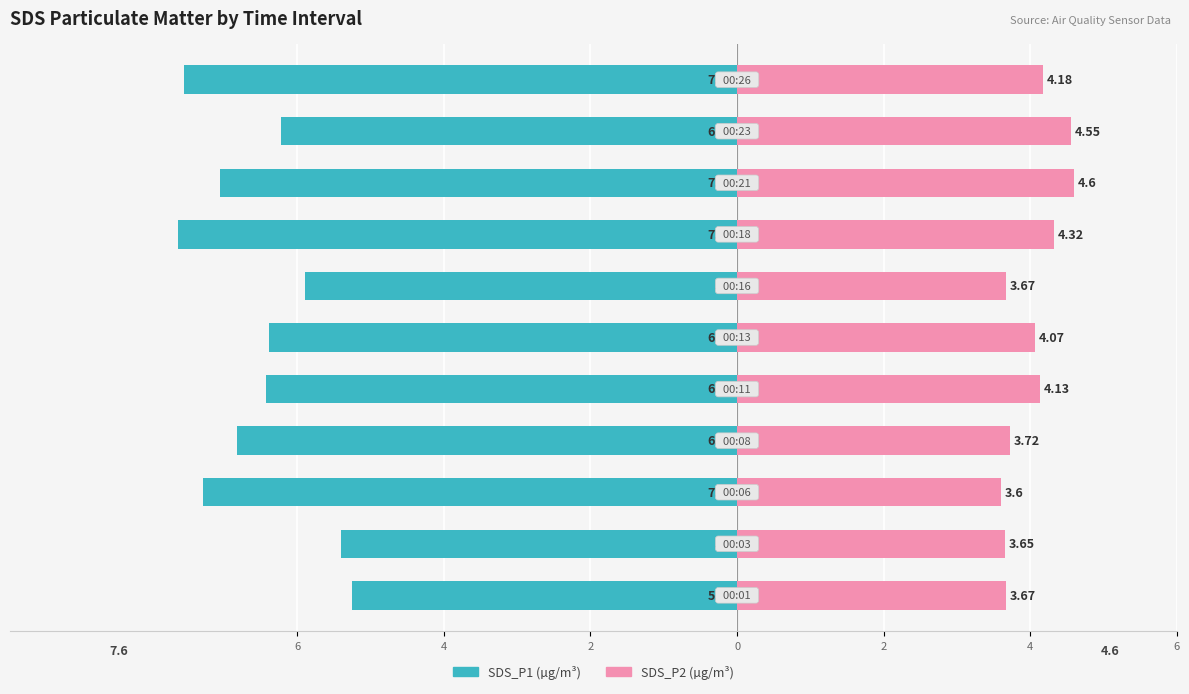

Reading left to right, extract all data points from this chart.

SDS_P1: -5.2	-5.4	-7.3	-6.8	-6.4	-6.4	-5.9	-7.6	-7.0	-6.2	-7.5
SDS_P2: 3.7	3.6	3.6	3.7	4.1	4.1	3.7	4.3	4.6	4.5	4.2